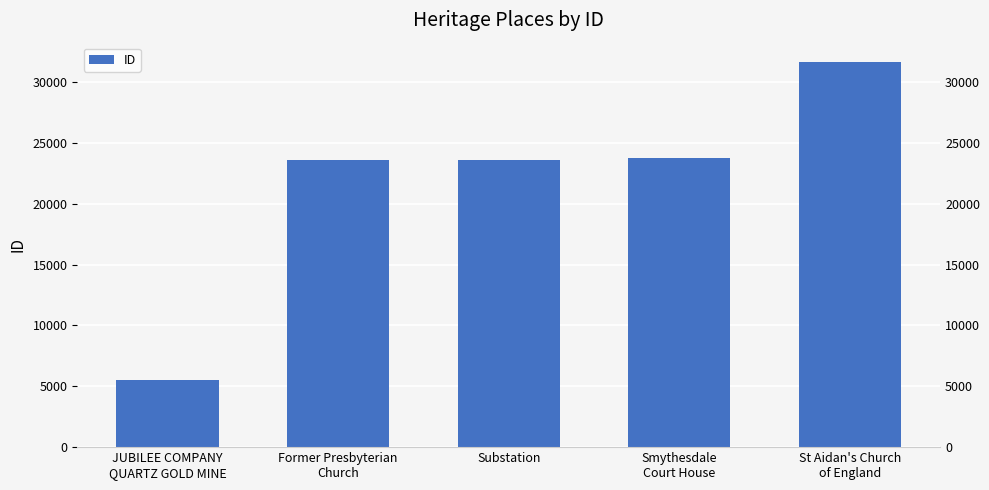

Reading left to right, transcribe all the data shown in this chart.

JUBILEE COMPANY
QUARTZ GOLD MINE=5517	Former Presbyterian
Church=23603	Substation=23635	Smythesdale
Court House=23733	St Aidan's Church
of England=31663